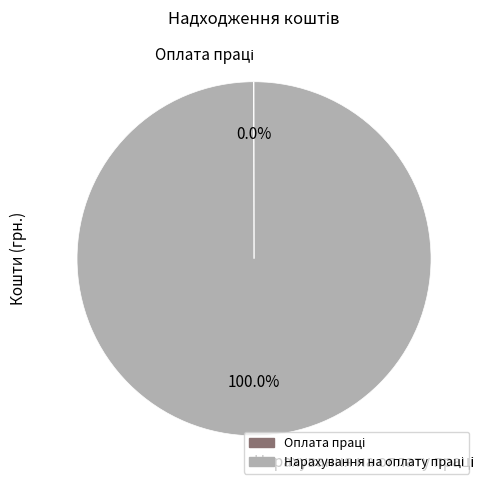

Is there any slice that represents more than half of the pie?

Yes